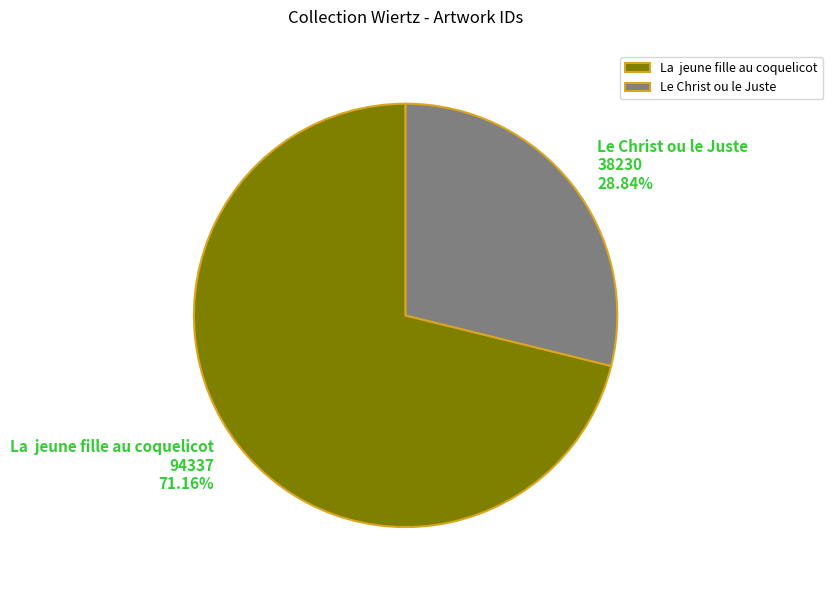

How many slices are in this pie chart?

2